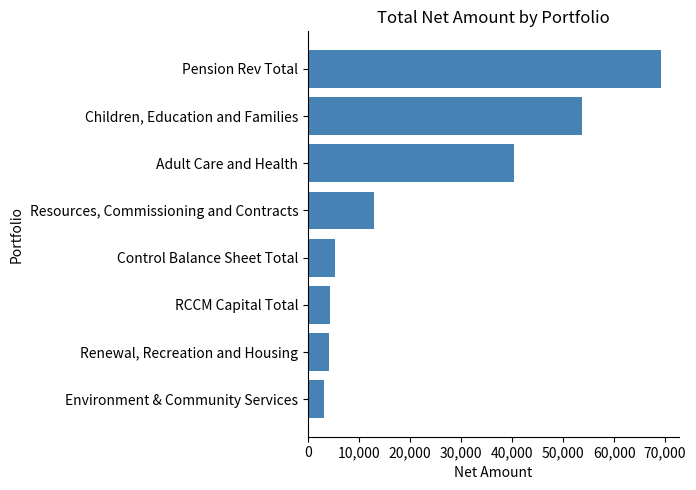

At which category does the chart reach its peak across all series?

Pension Rev Total